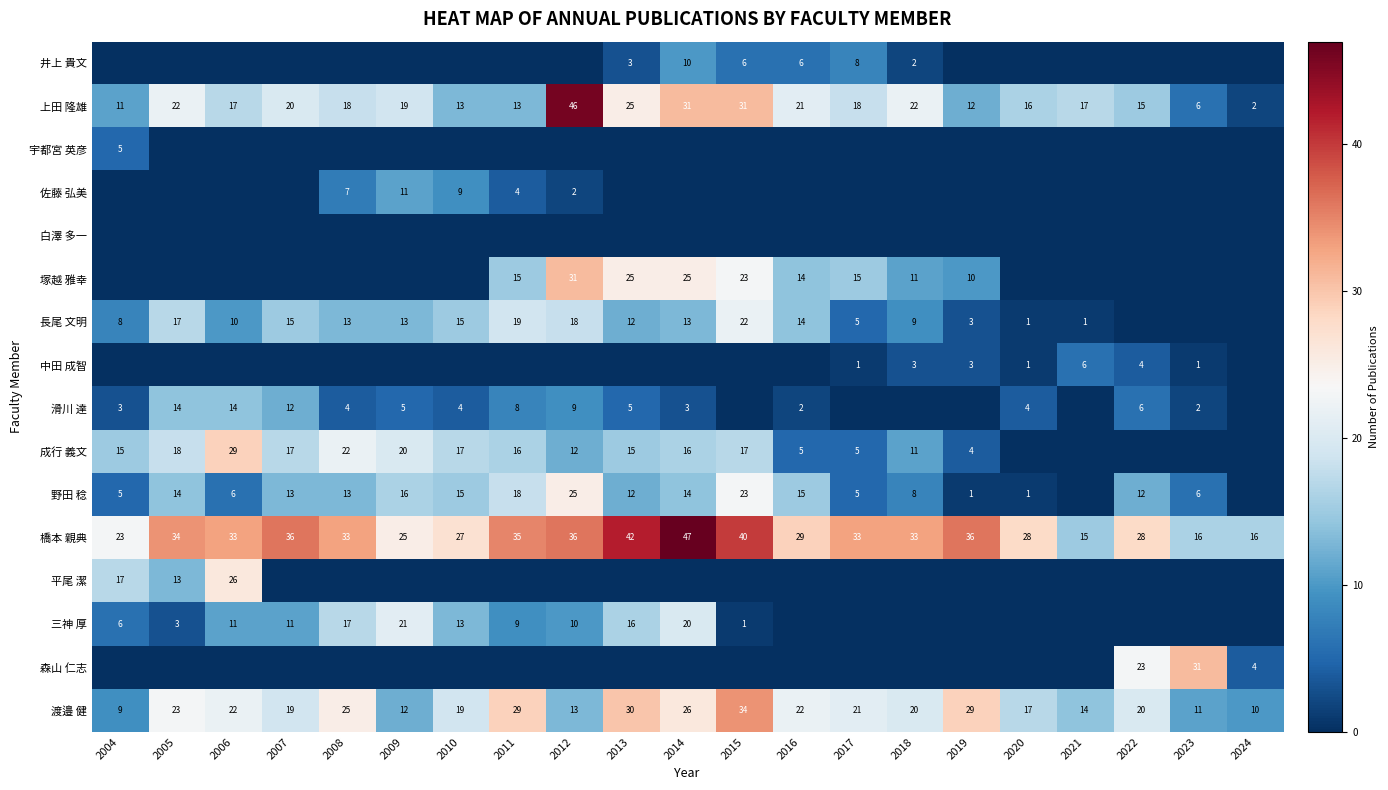

Is it true that 野田 稔 equals 21 at 2009?

False